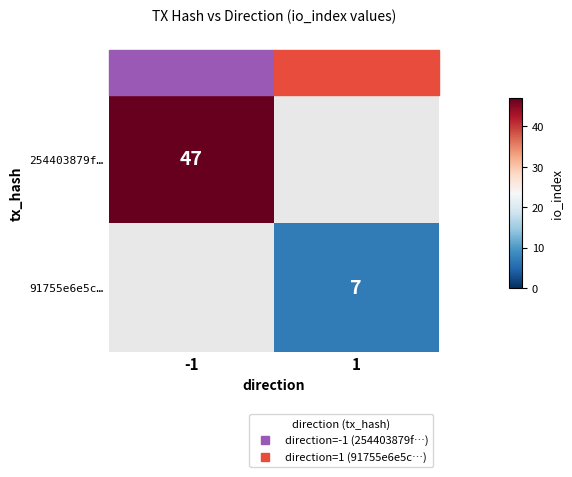

List the labels in order of 91755e6e5c… value, smallest first.

-1, 1